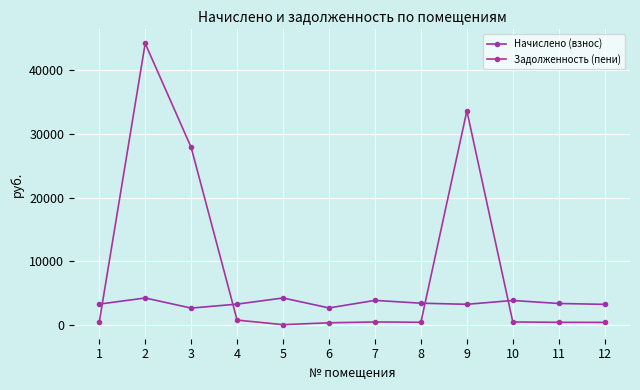

At which category is the sum across all series the highest?

2